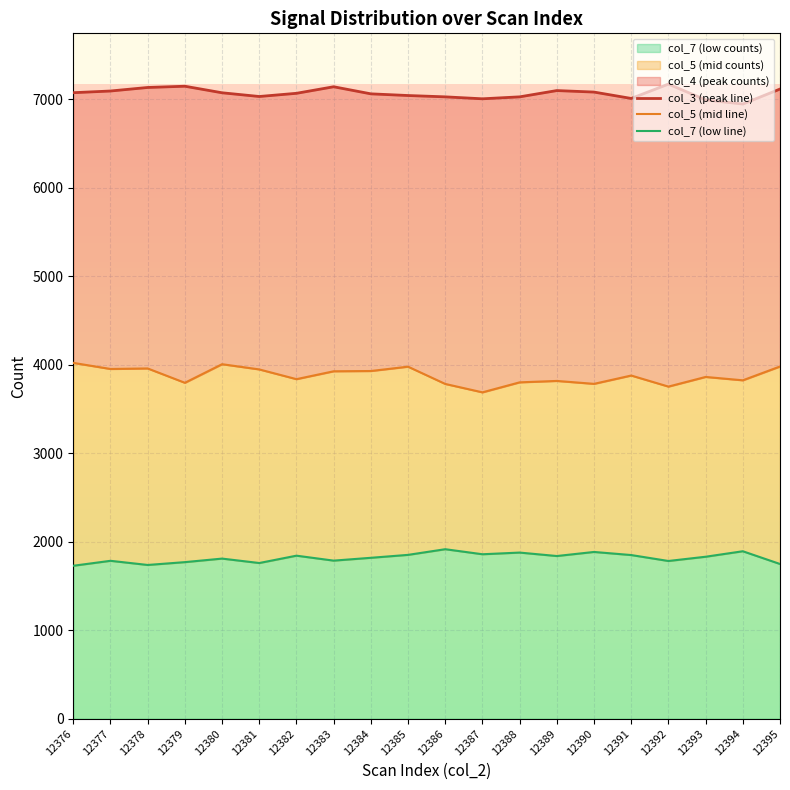

Reading left to right, what are all the values shown in this chart?

col_3 (peak line): 12376=7072	12377=7091	12378=7131	12379=7145	12380=7071	12381=7029	12382=7065	12383=7139	12384=7059	12385=7040	12386=7025	12387=7003	12388=7025	12389=7096	12390=7079	12391=7007	12392=7169	12393=6991	12394=6944	12395=7113
col_5 (mid line): 12376=4020	12377=3951	12378=3957	12379=3795	12380=4005	12381=3946	12382=3836	12383=3925	12384=3928	12385=3977	12386=3782	12387=3687	12388=3800	12389=3816	12390=3783	12391=3877	12392=3752	12393=3861	12394=3823	12395=3979
col_7 (low line): 12376=1728	12377=1784	12378=1737	12379=1769	12380=1809	12381=1759	12382=1842	12383=1786	12384=1818	12385=1851	12386=1915	12387=1858	12388=1877	12389=1838	12390=1884	12391=1849	12392=1782	12393=1830	12394=1892	12395=1748